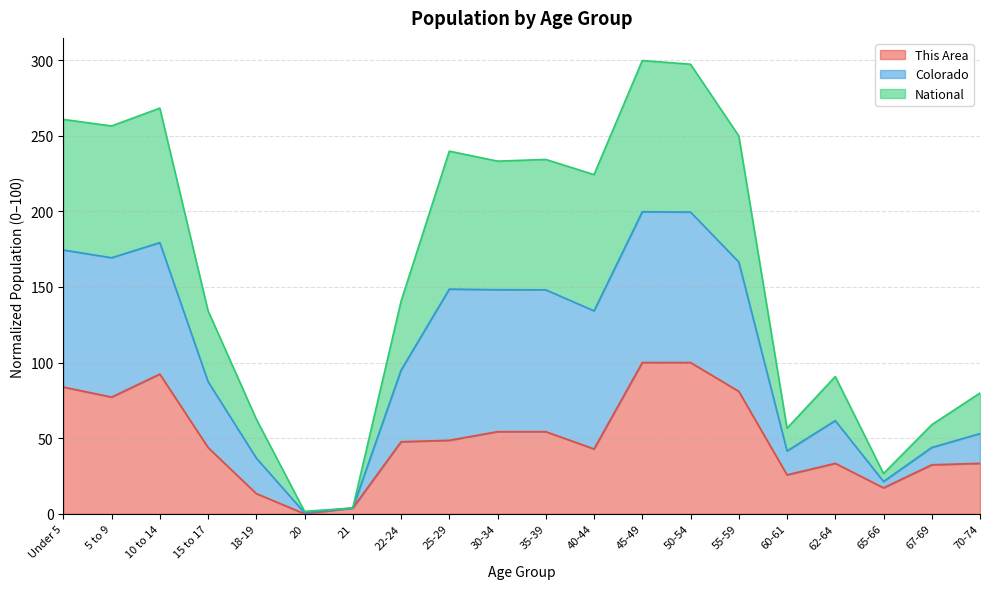

At how many categories does at least one series exceed 127?

12